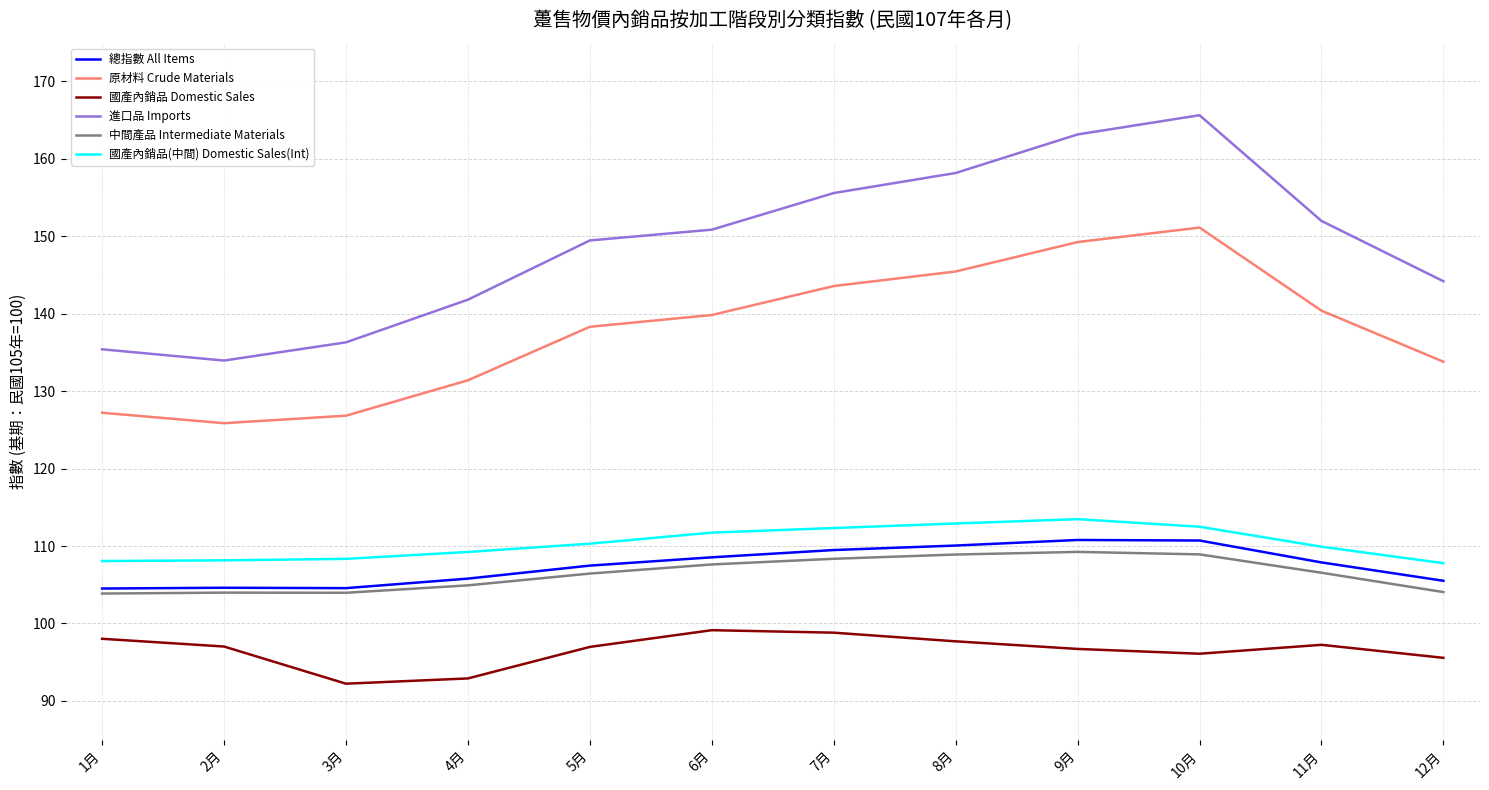

At which category does the chart reach its peak across all series?

10月